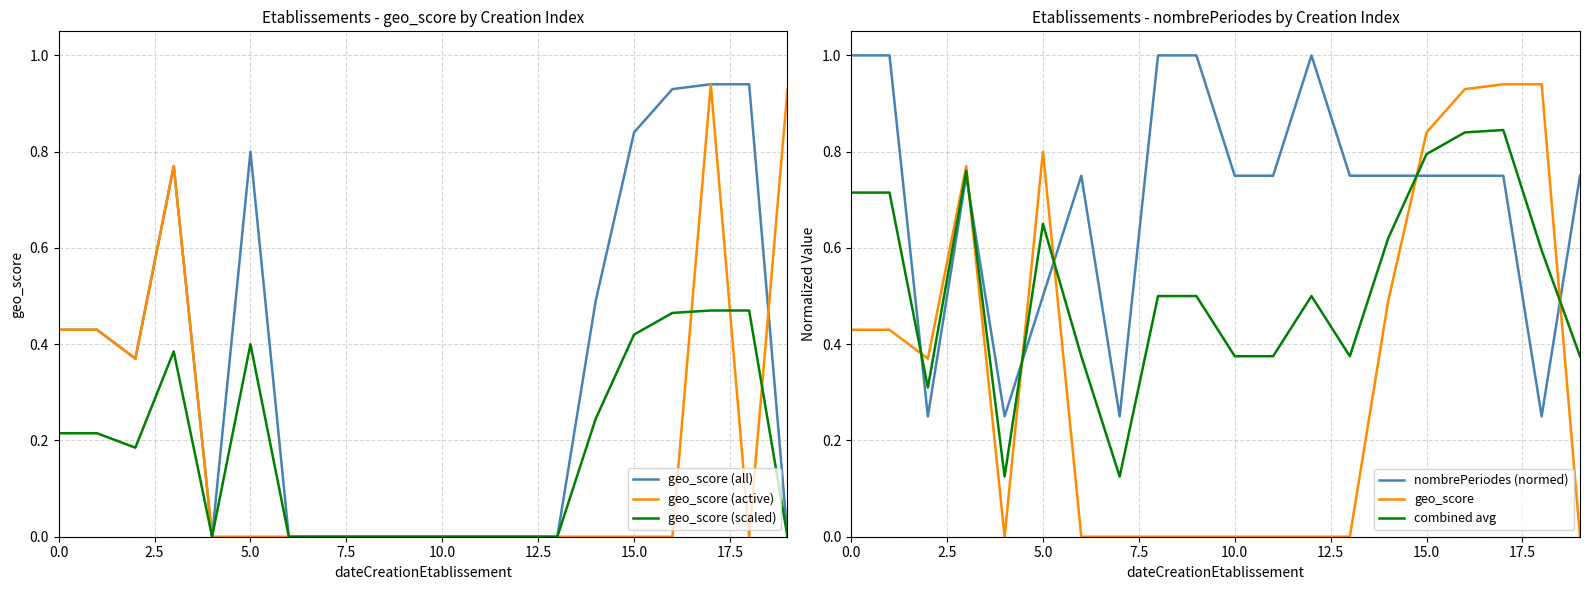

What is the difference between the second highest and second lowest values in the nombrePeriodes (normed) series?

0.8